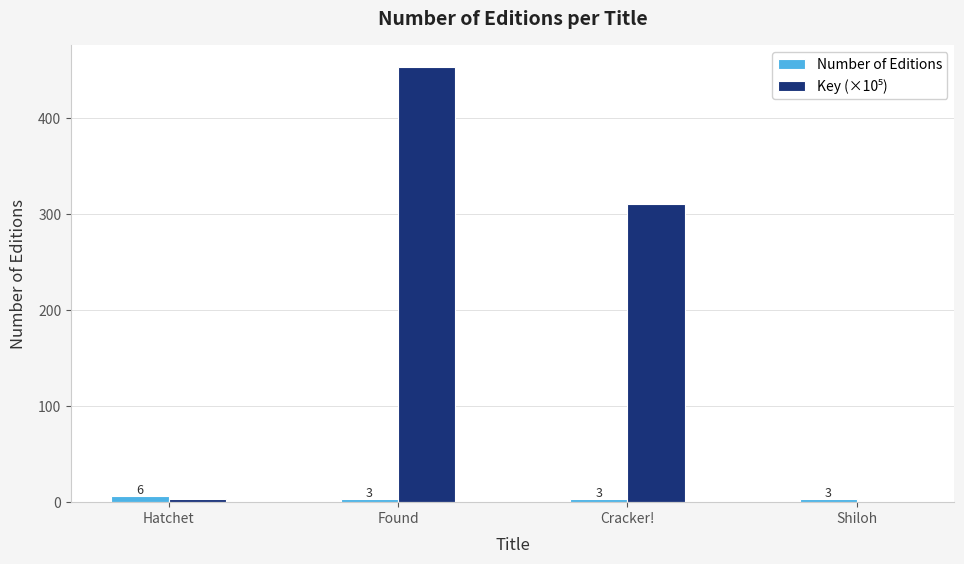

True or false: Number of Editions has a value of 6.0 at Hatchet.

True